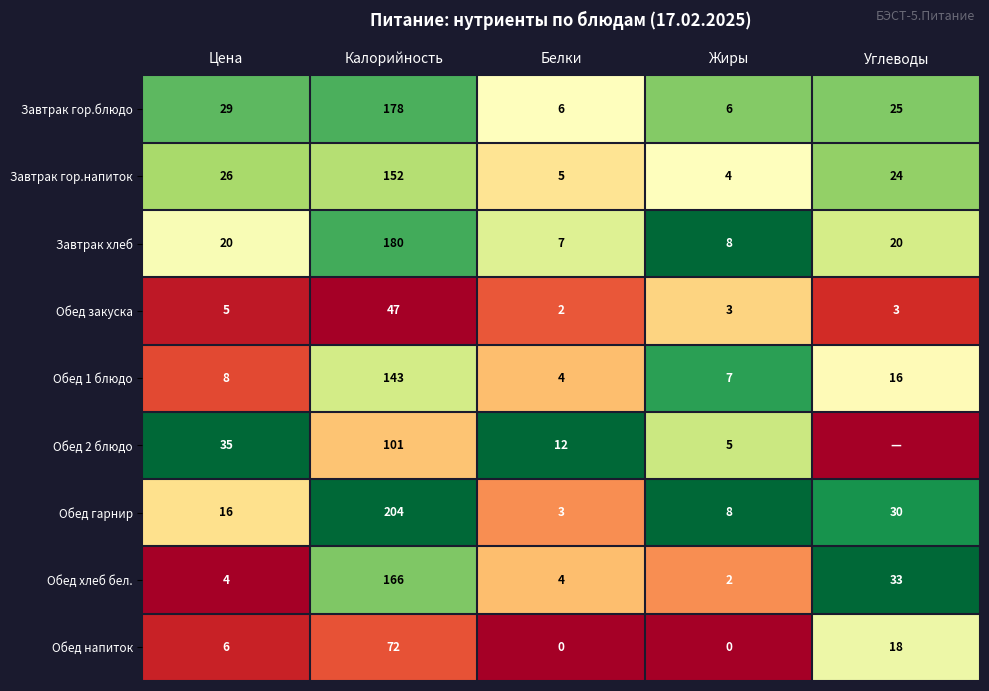

Is the value of Завтрак хлеб at Цена greater than the value of Обед 1 блюдо at Цена?

Yes